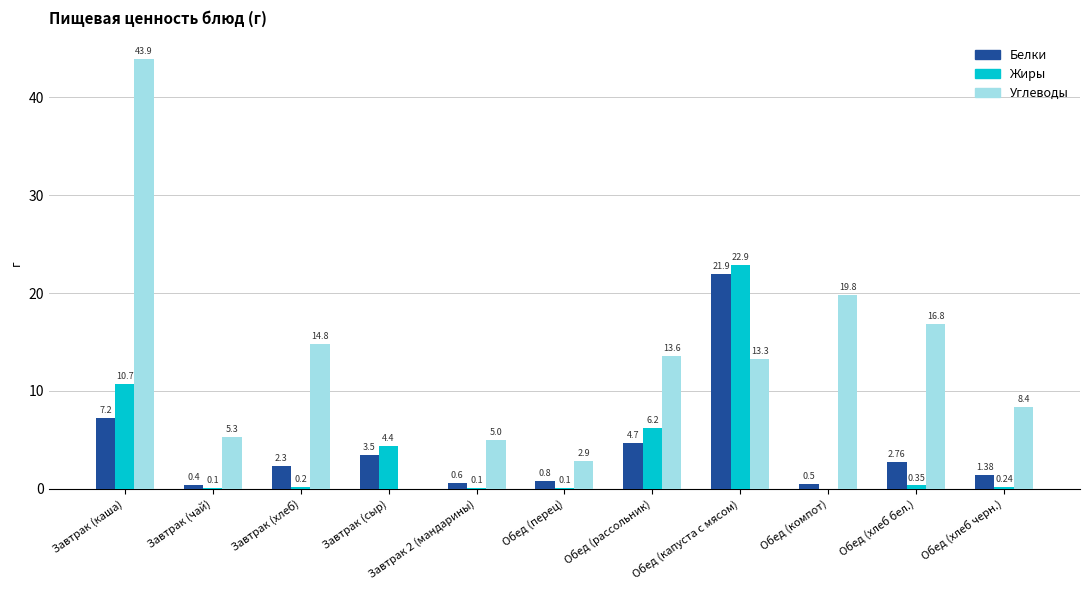

Does the chart contain stacked bars?

No